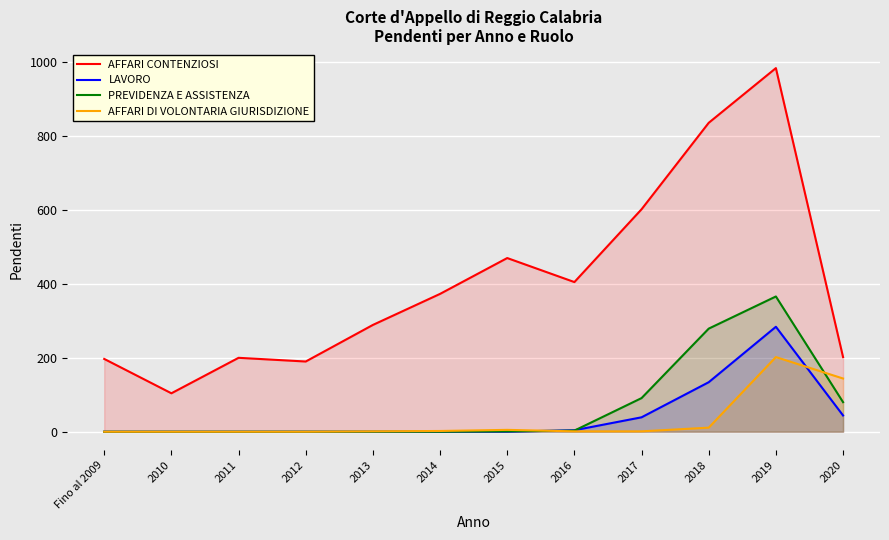

Is it true that AFFARI CONTENZIOSI equals 600 at 2016?

False